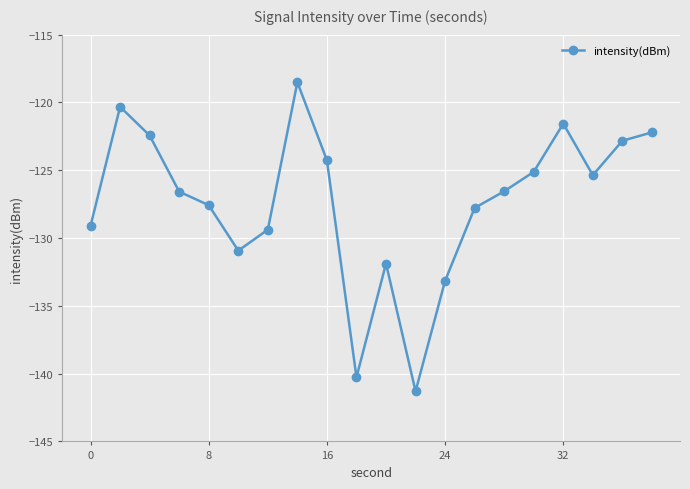

Reading left to right, what are all the values shown in this chart?

-129.1	-120.3	-122.4	-126.6	-127.6	-130.9	-129.4	-118.5	-124.3	-140.3	-131.9	-141.3	-133.2	-127.8	-126.6	-125.1	-121.6	-125.4	-122.8	-122.2